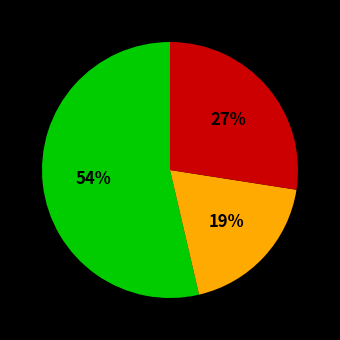

To the nearest percent, what is the difference between the largest and smallest slice percentages?

35%